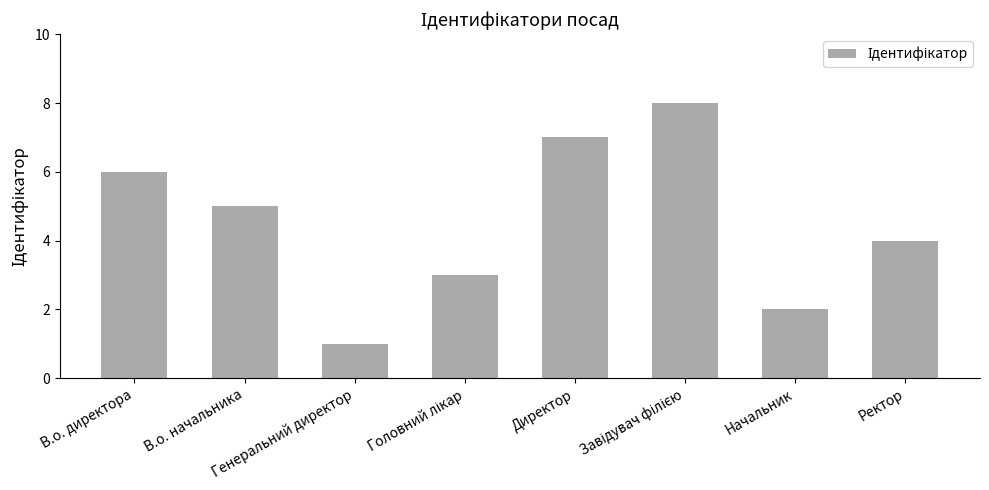

What is the label of the 8th bar from the left?

Ректор